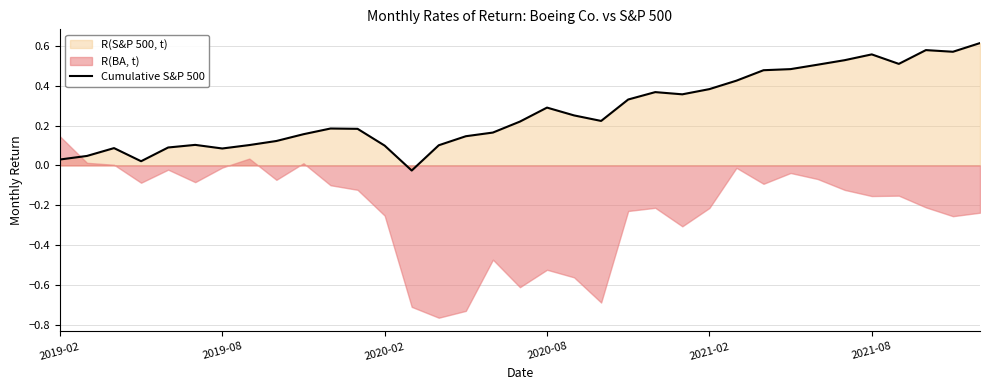

True or false: Cumulative S&P 500 has a value of 0.3 at 2020-08.

True